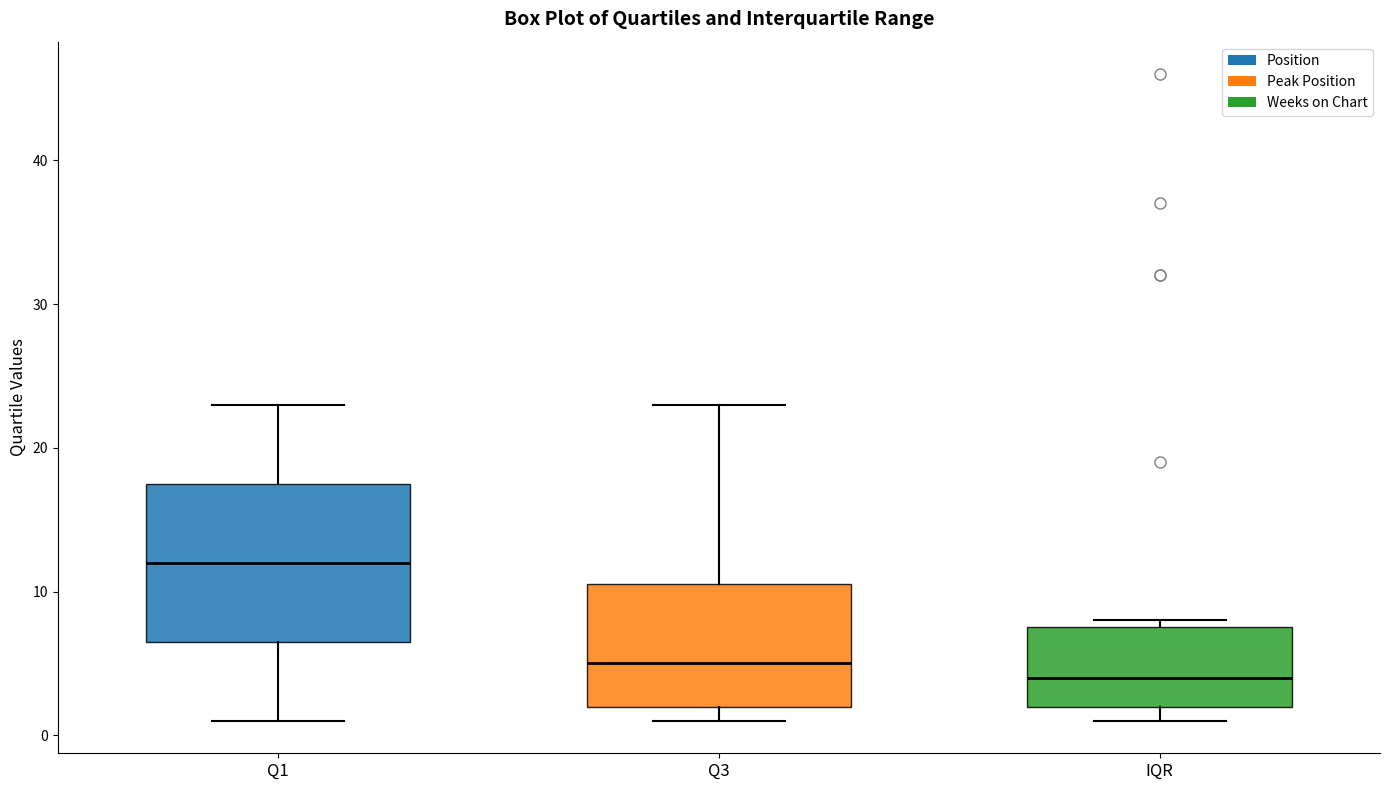

Reading left to right, read every box against the y-axis: the position of its median line, the range the box covers, and the ends of its whiskers. The values are not printed on the chart, so give them approximately, as read against the axis.

Q1: median 12, box 7 to 18, whiskers 1 to 23
Q3: median 5, box 2 to 11, whiskers 1 to 23
IQR: median 4, box 2 to 8, whiskers 1 to 8 (just above the box's upper edge)